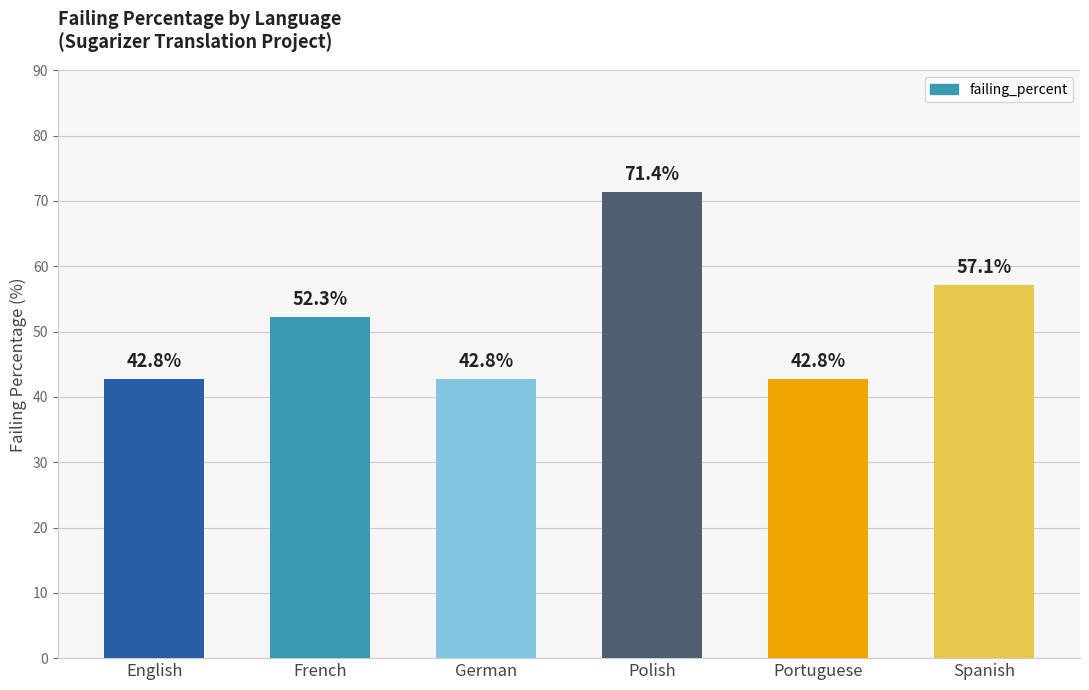

What is the ratio of the value at German to the value at French?

0.8